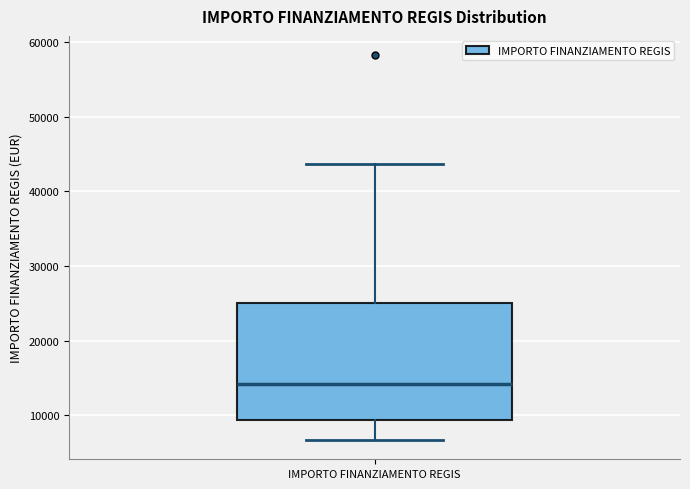

Read this box plot against the y-axis: the position of the median line, the range covered by the box, and the ends of both whiskers. The values are not printed on the chart, so give them approximately, as read against the axis.

median 14000, box 9000 to 25000, whiskers 7000 to 44000